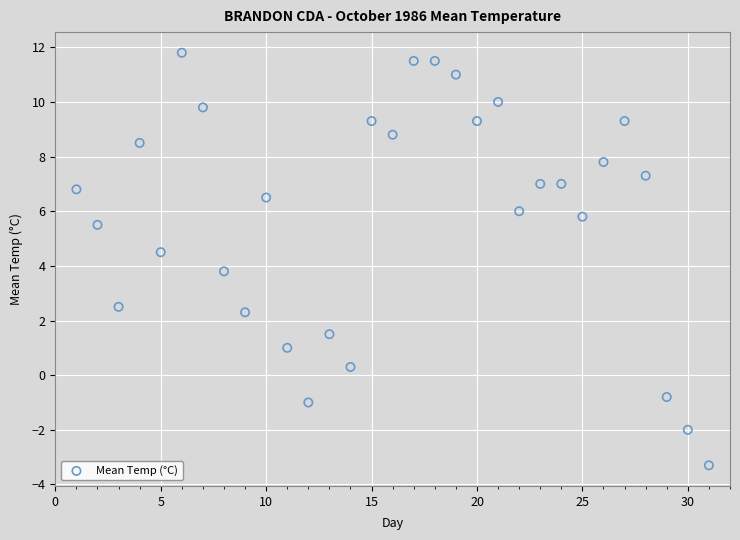

What Y value in the scatter plot is closest to 4?

3.8